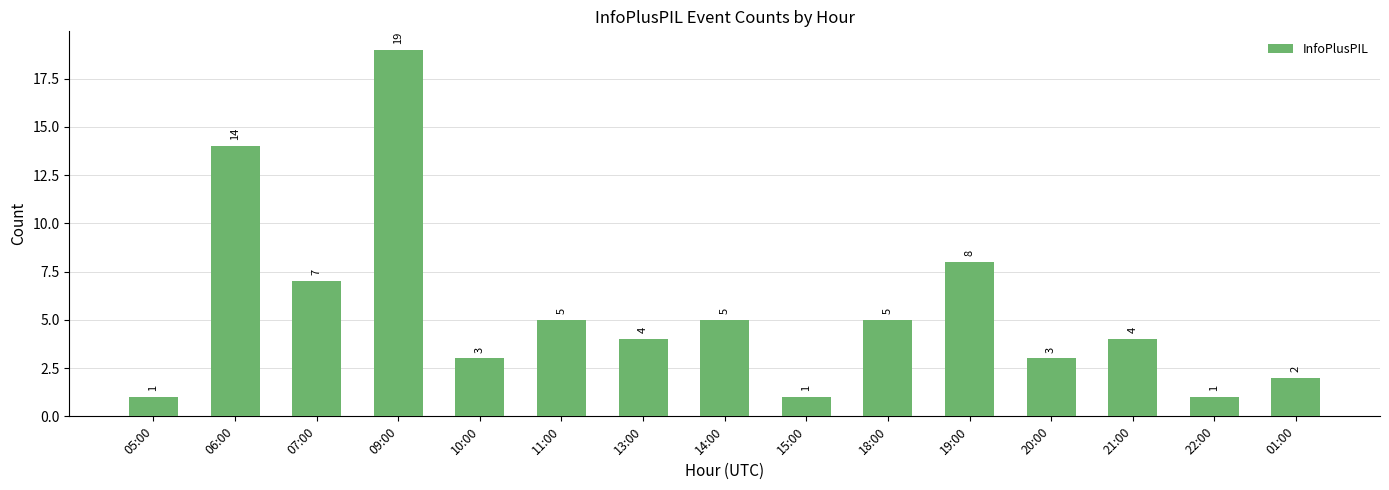

The value at 20:00 is 1. True or false?

False